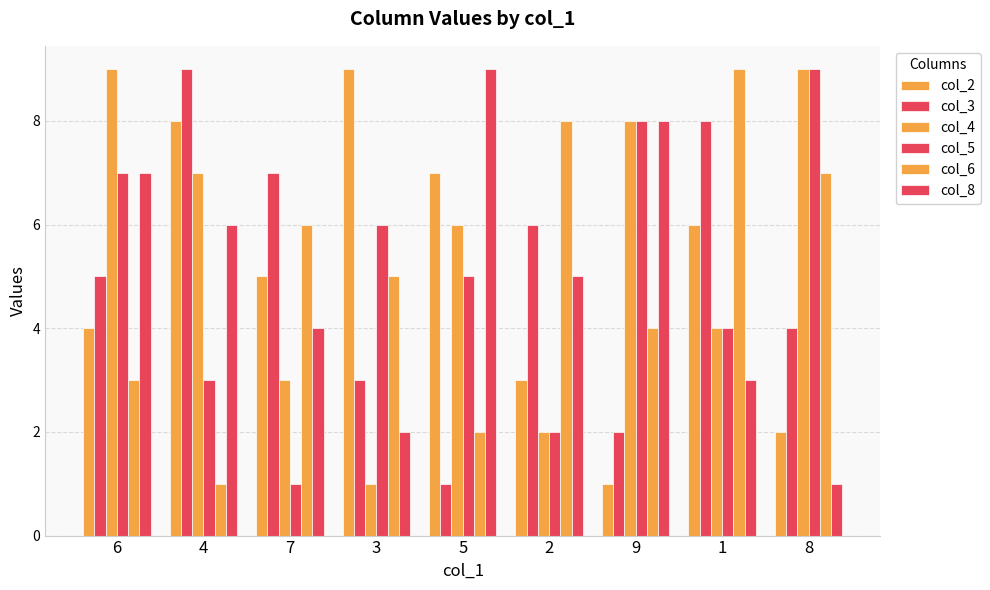

How many series are shown in this chart?

6